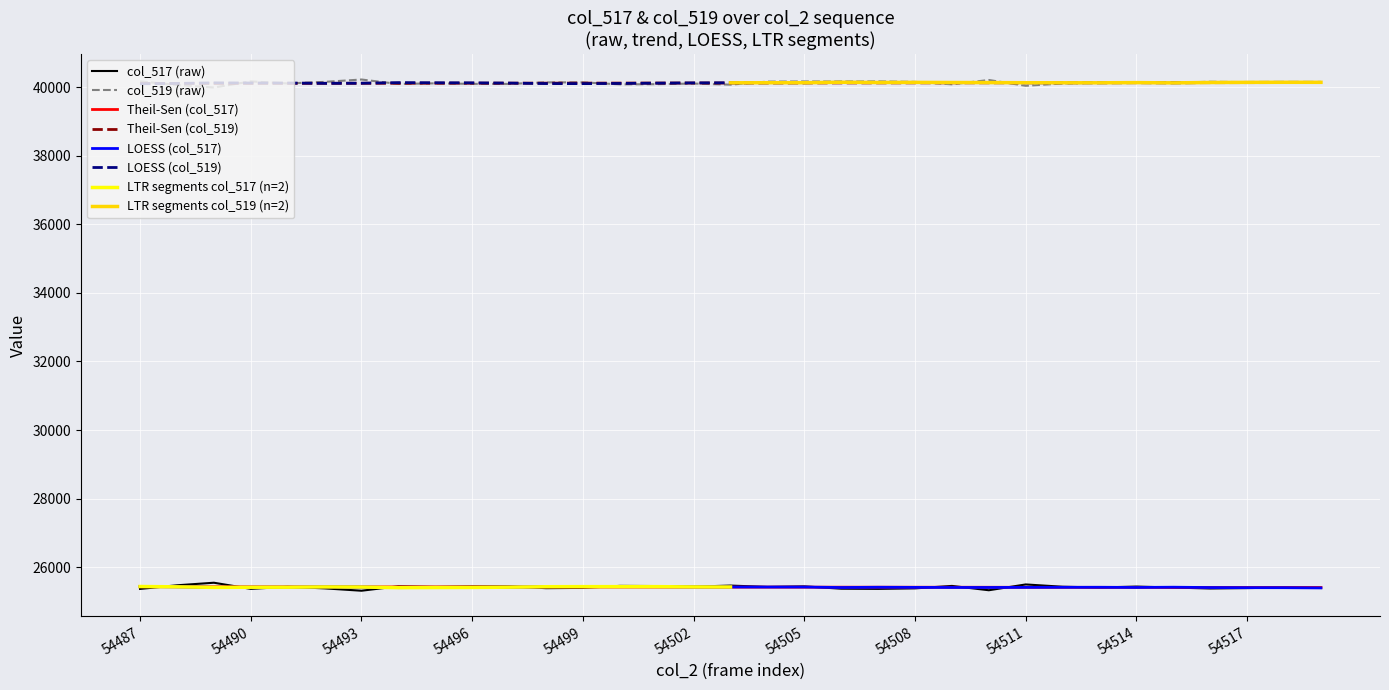

What is the maximum value for col_517?

25549